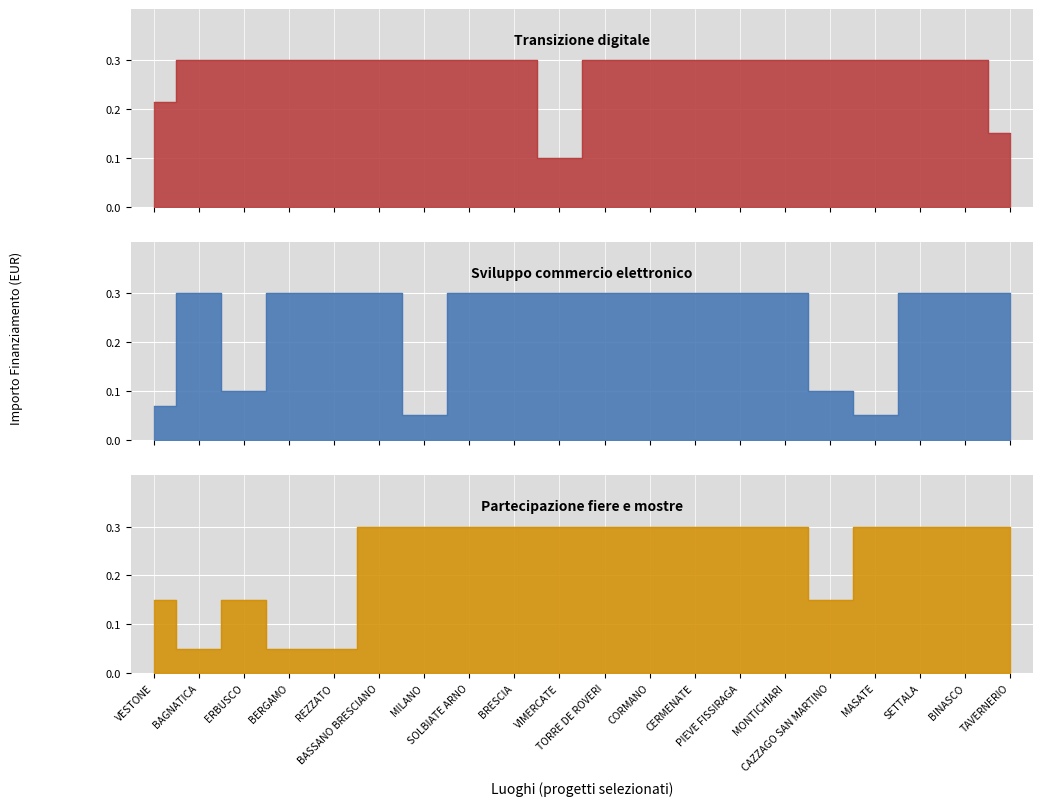

Between MILANO and CORMANO, which is larger?

MILANO